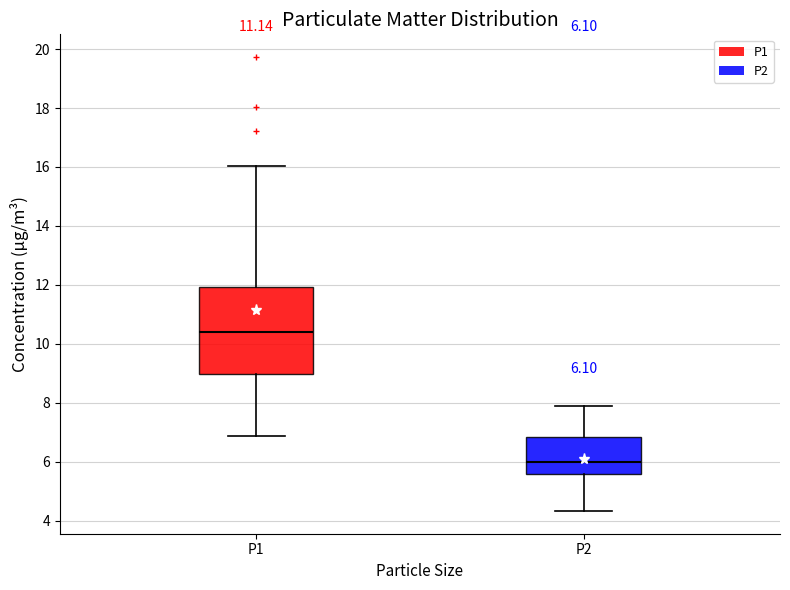

Which box is the tallest, from its lower edge to its upper edge?

P1